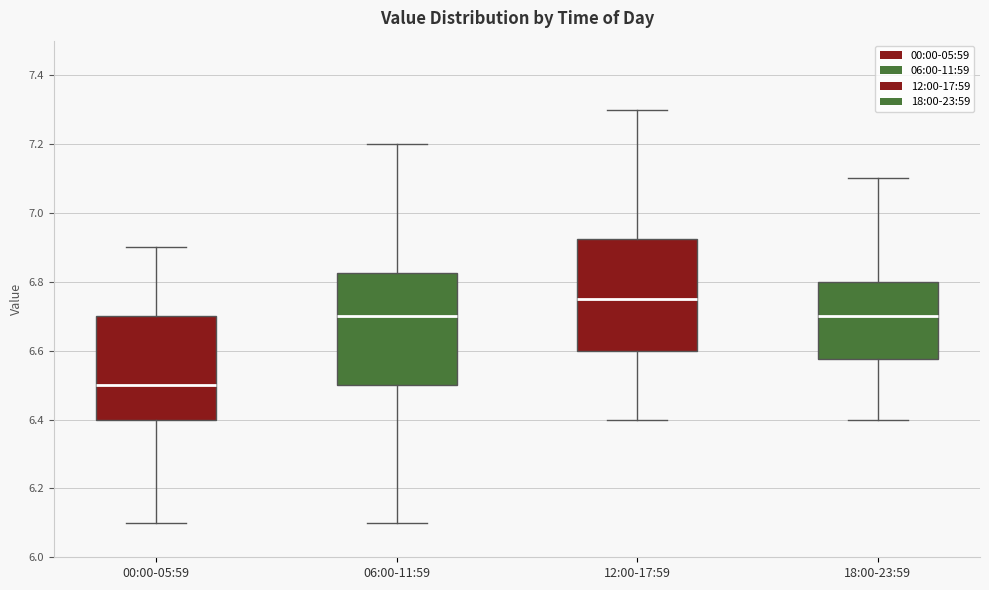

Reading left to right, transcribe this box plot: for each box, give where its median line is, the range the box spans, and where its two whiskers end, as read against the y-axis. The values are not printed on the chart, so give them approximately, as read against the axis.

00:00-05:59: median 6.50, box 6.40 to 6.70, whiskers 6.10 to 6.90
06:00-11:59: median 6.70, box 6.50 to 6.82, whiskers 6.10 to 7.20
12:00-17:59: median 6.76, box 6.60 to 6.92, whiskers 6.40 to 7.30
18:00-23:59: median 6.70, box 6.58 to 6.80, whiskers 6.40 to 7.10